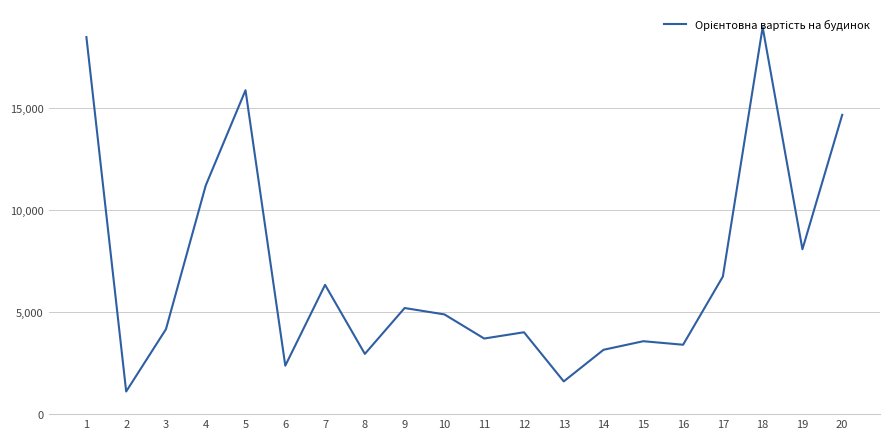

Which category has the lowest value across all series?

2